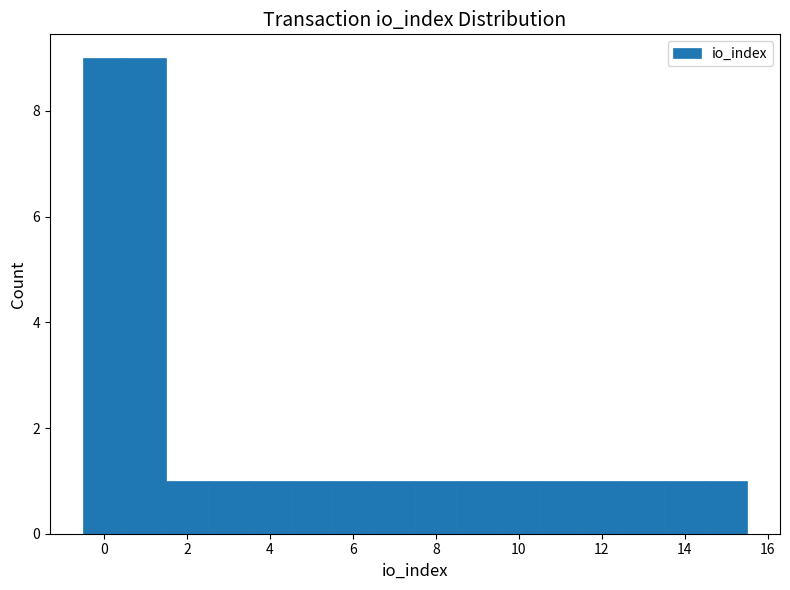

What is the height of the bar covering 1.5 to 2.5 on the x-axis? Neither the bar edges nor the heights are printed on the chart, so give them approximately, as read against the axes.

1